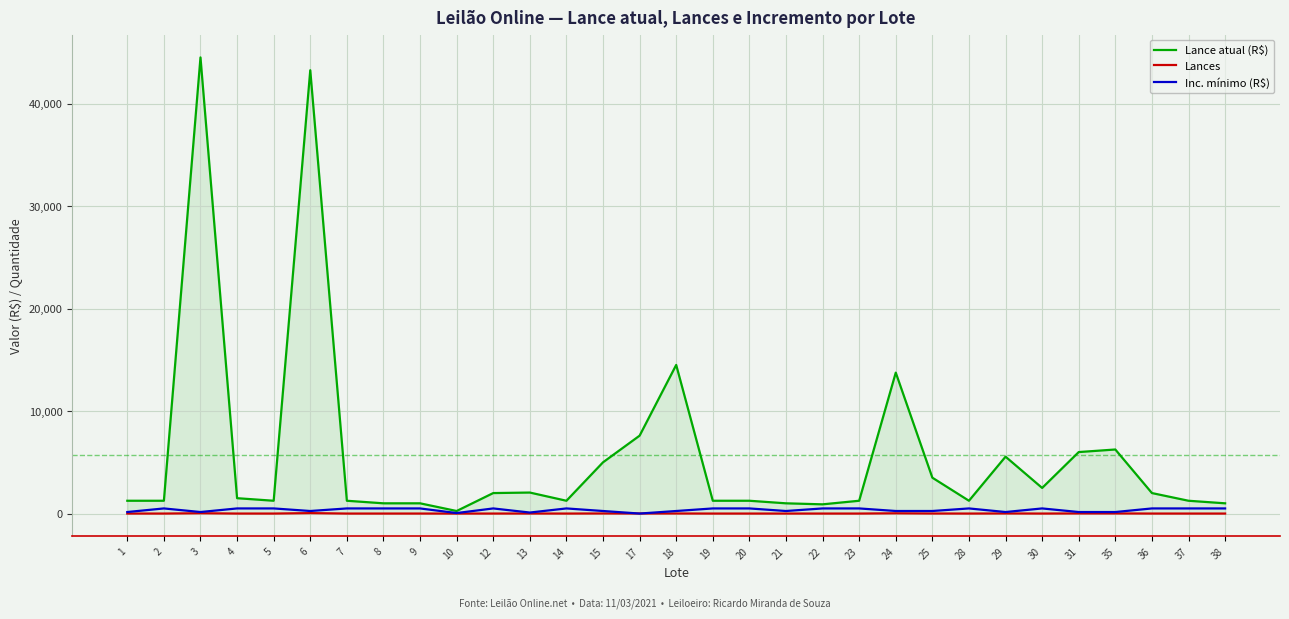

What is the sum of the Lance atual (R$) values at 30 and 17?

10100